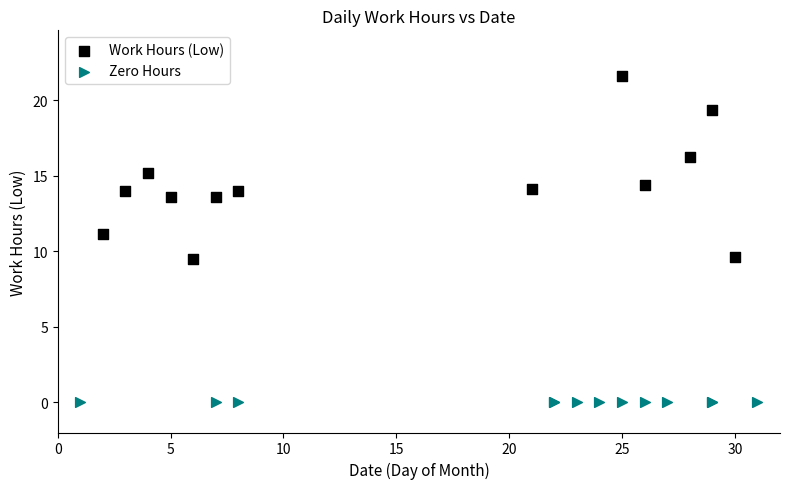

Which series contains the highest Y value?

Work Hours (Low)